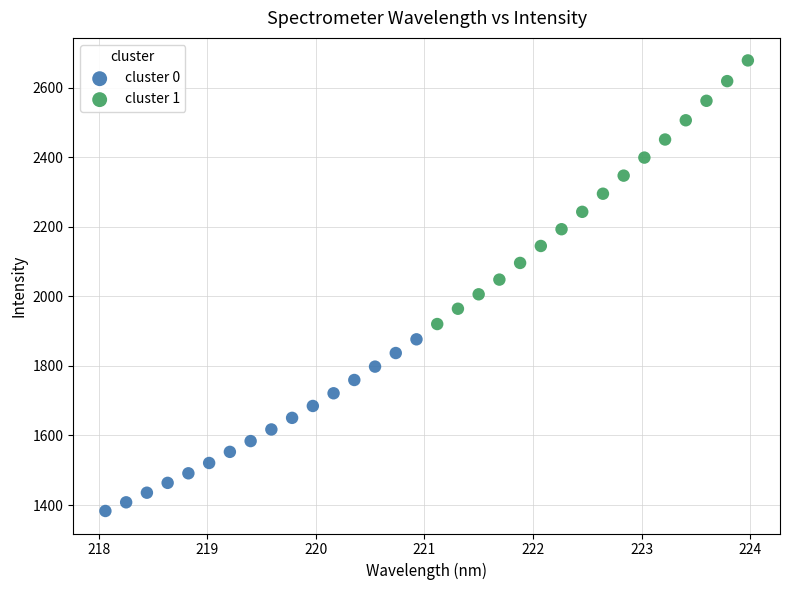

Which series reaches the minimum Y coordinate?

cluster 0